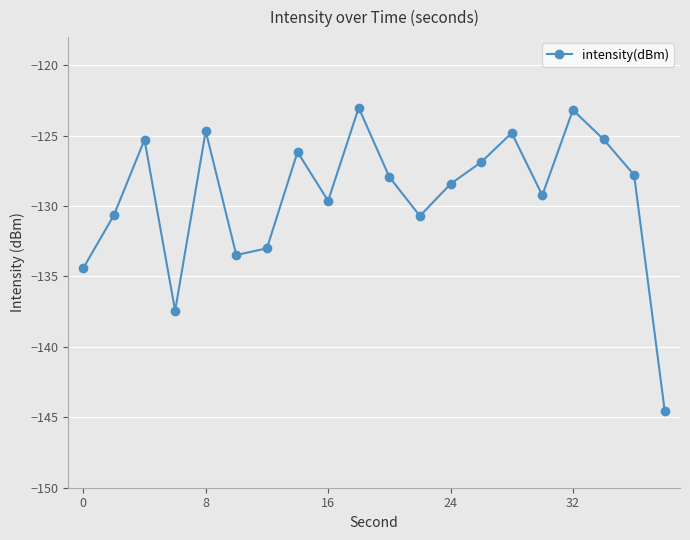

How many points are lower than both their immediate neighbors (excluding endpoints)?

5